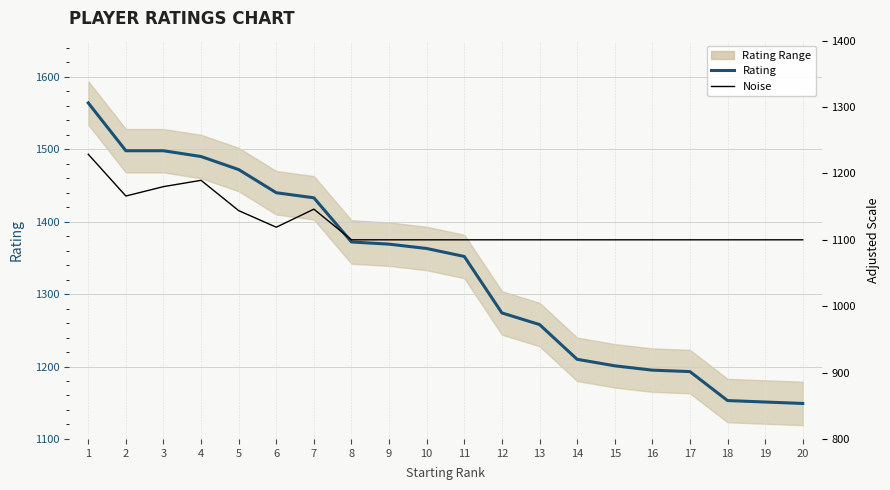

Is it true that Rating equals 2612.6 at 5?

False